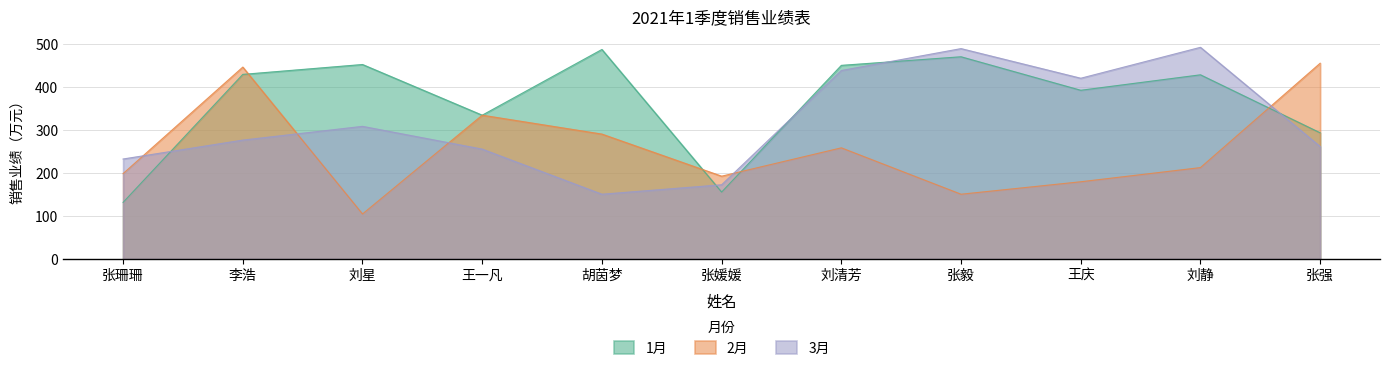

Rank the series by their average value, from lowest to highest.

2月, 3月, 1月